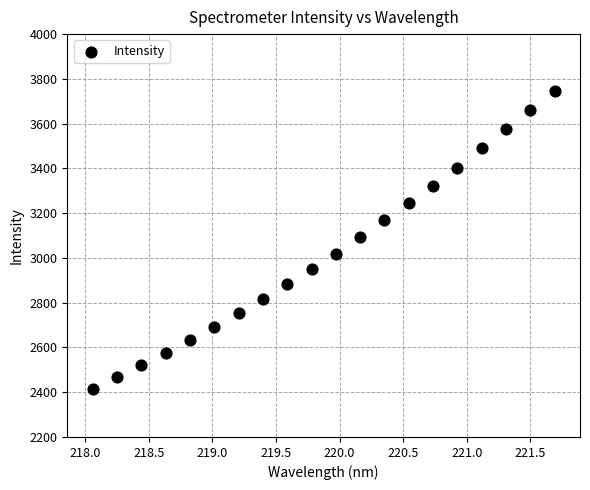

What is the range of Y values (max minus min)?

1333.6